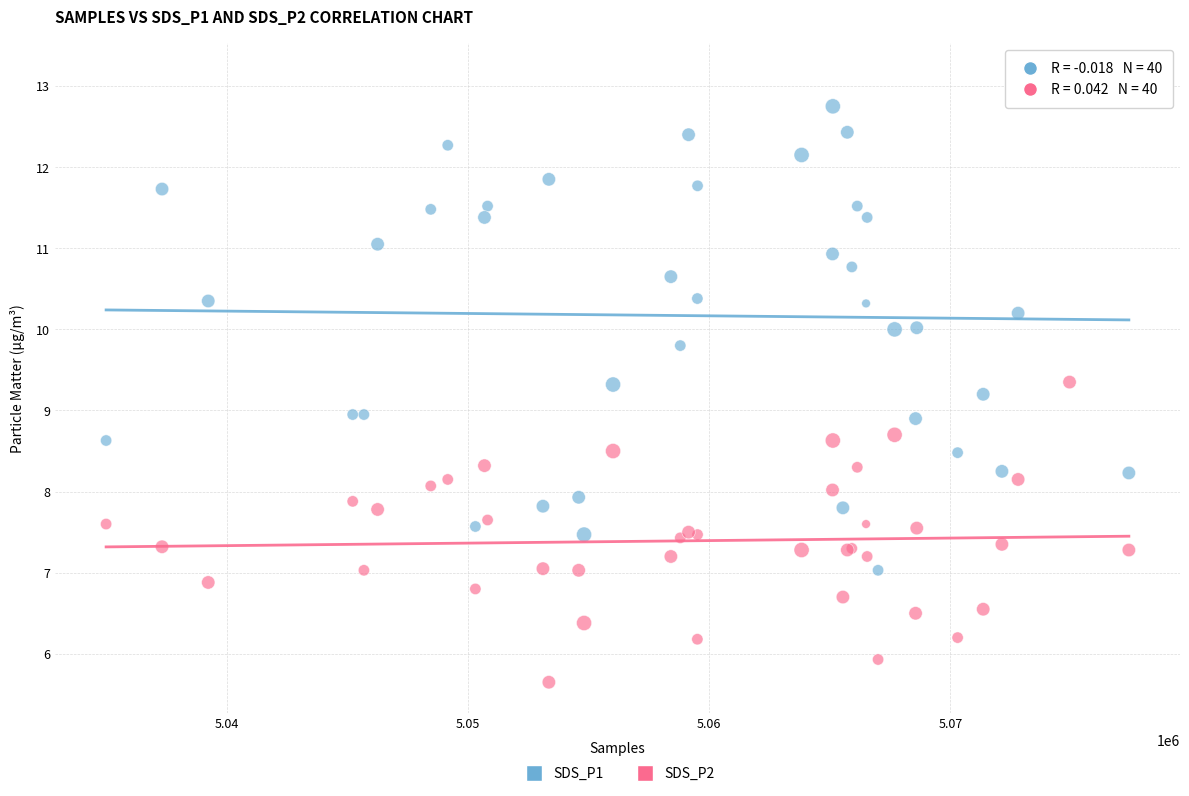

Which series reaches the minimum Y coordinate?

SDS_P2